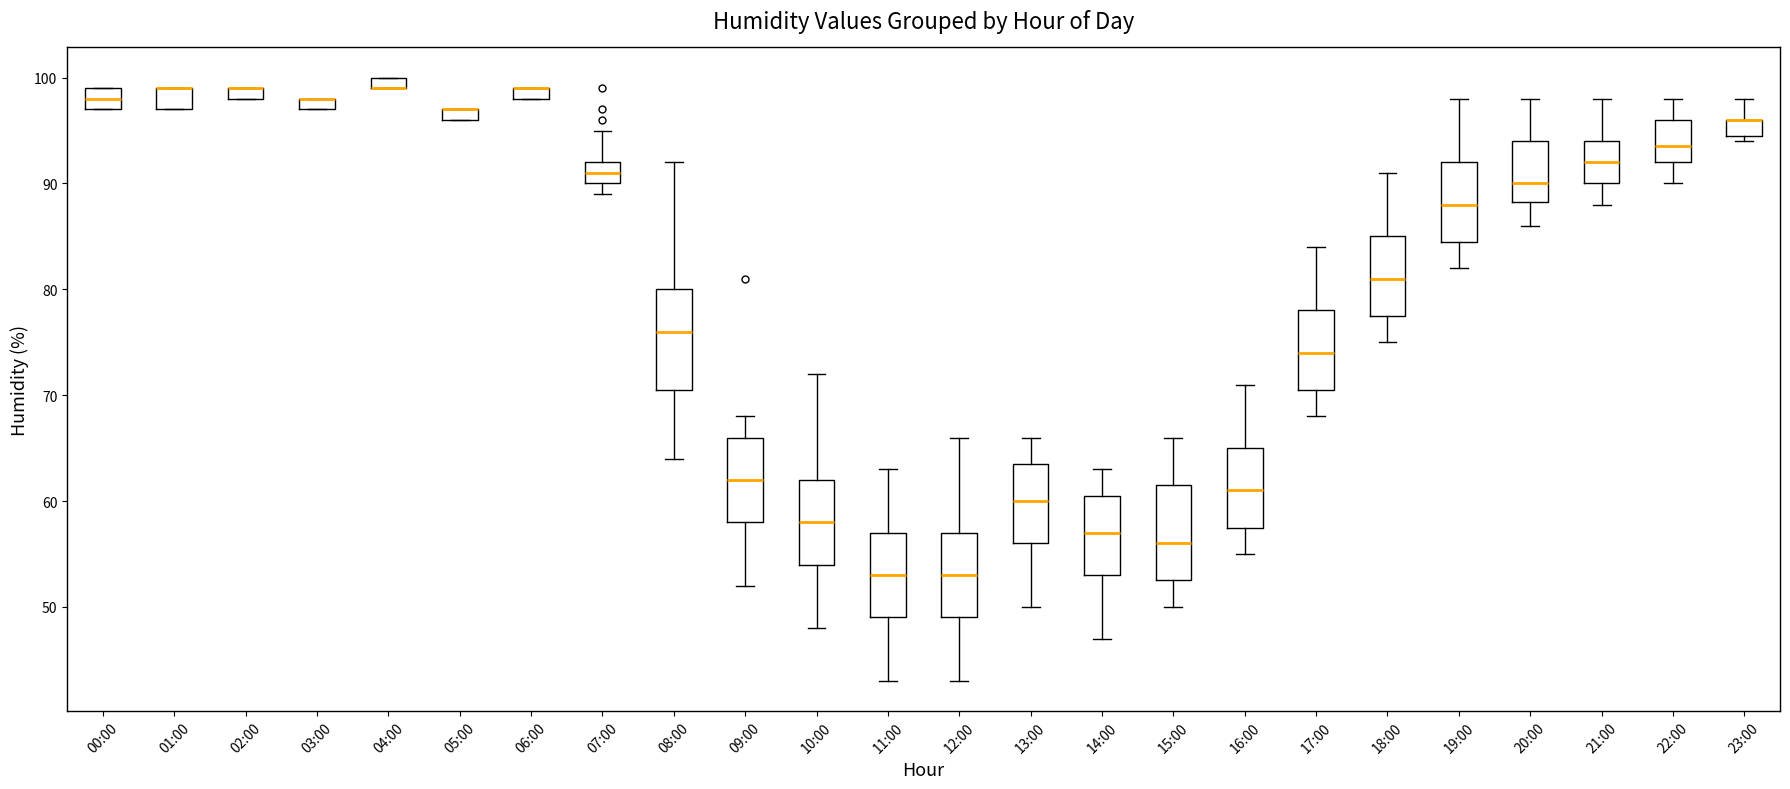

Where is the upper edge of the box for 19:00 on the y-axis? The values are not printed on the chart, so give them approximately, as read against the axis.

92